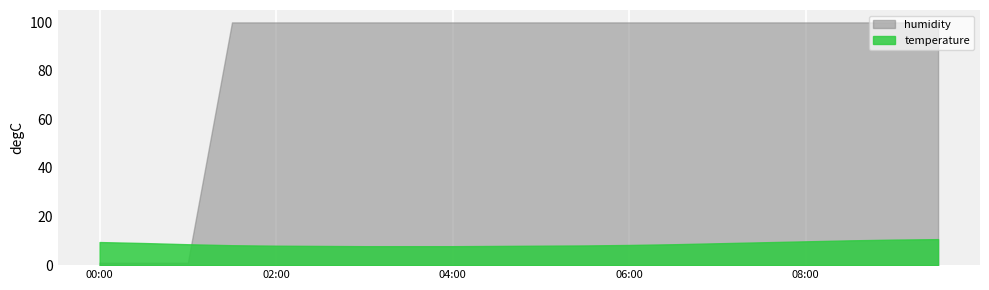

What is the difference between the humidity values at 02:30 and 01:00?

98.9